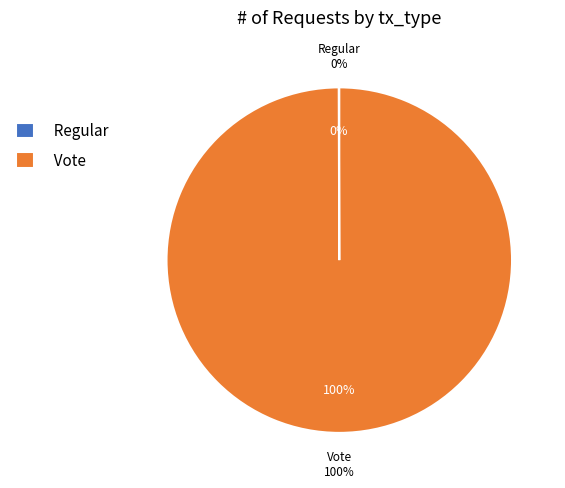

Which slice represents more than half of the pie?

Vote